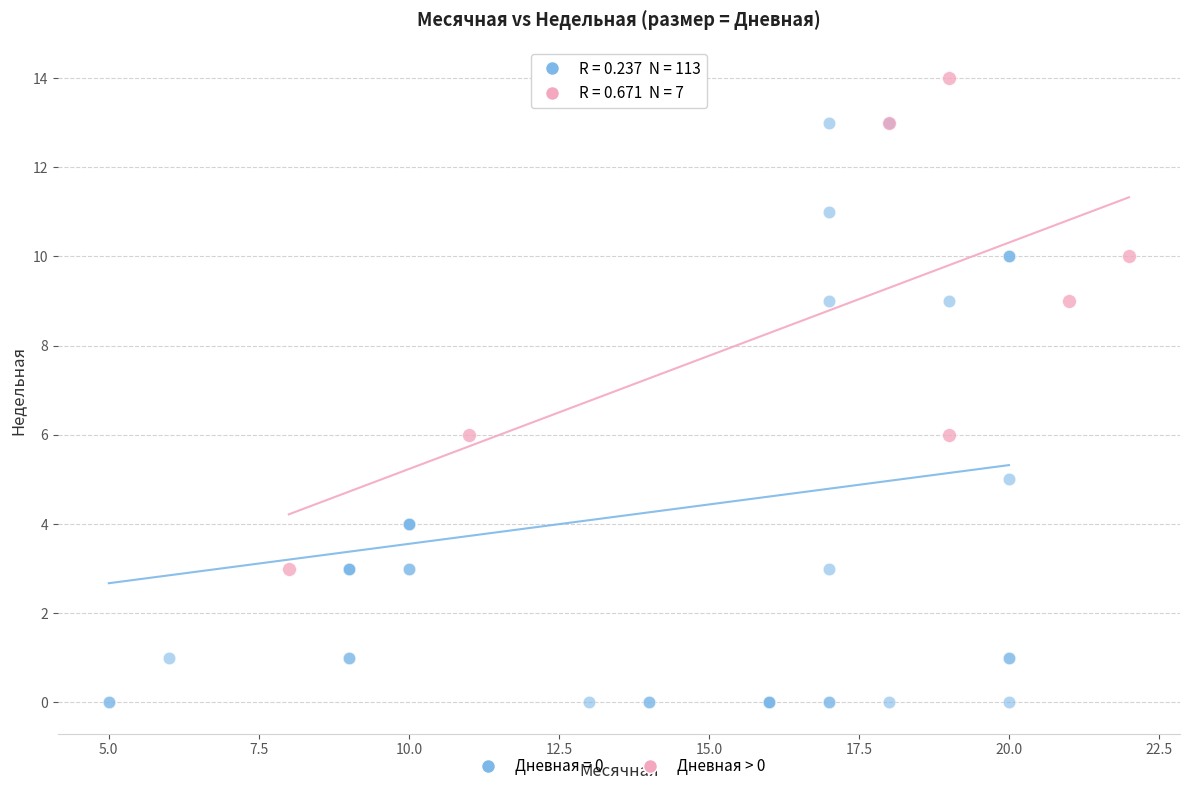

Which series has the largest Y range (max minus min)?

Дневная = 0